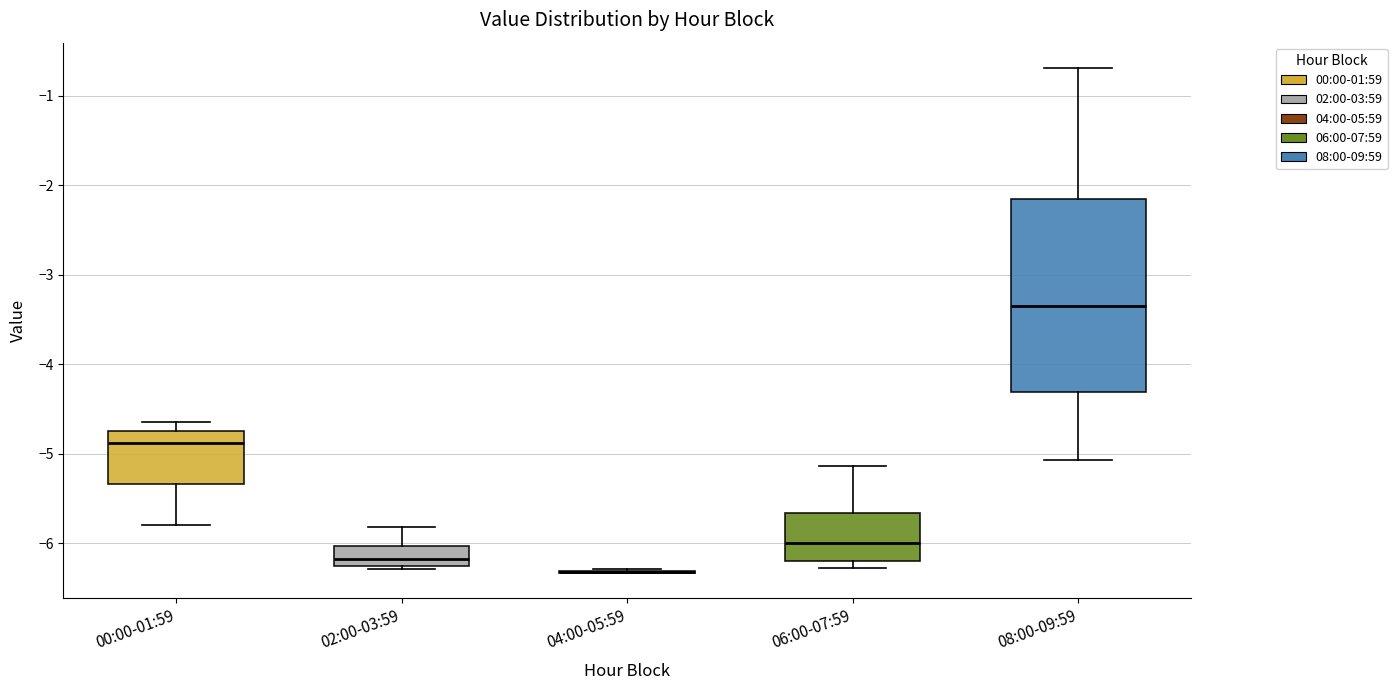

Comparing the boxes themselves (not the whiskers), which one is the tallest?

08:00-09:59